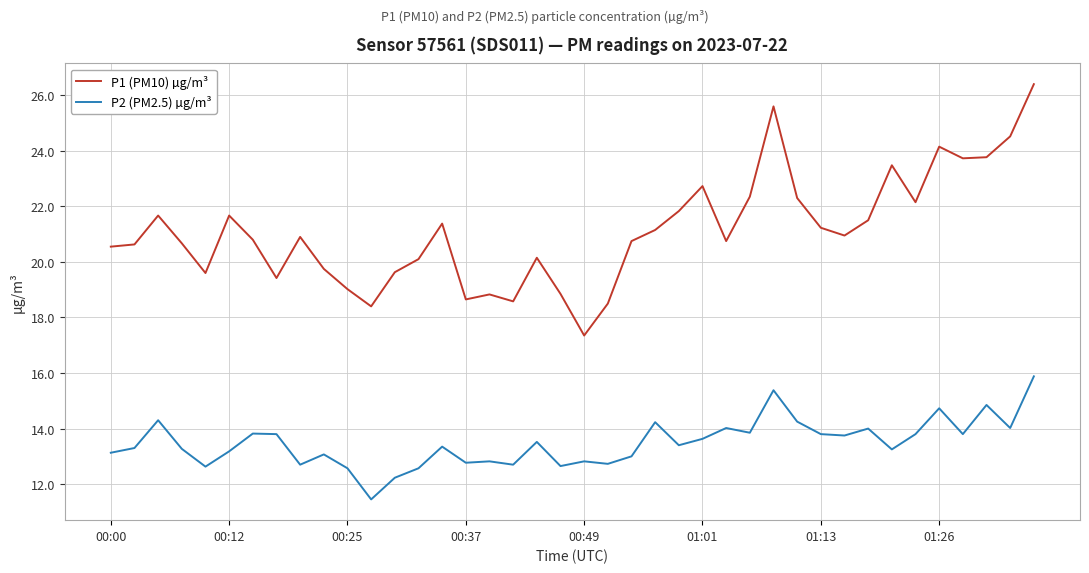

True or false: P2 (PM2.5) µg/m³ and P1 (PM10) µg/m³ intersect in this chart.

False